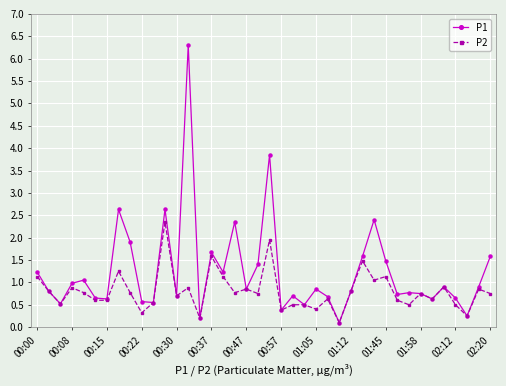

List the series in order of their peak value, highest first.

P1, P2